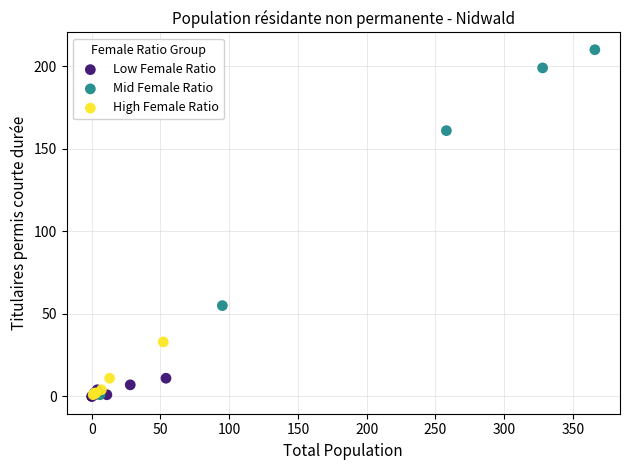

Which series contains the highest Y value?

Mid Female Ratio